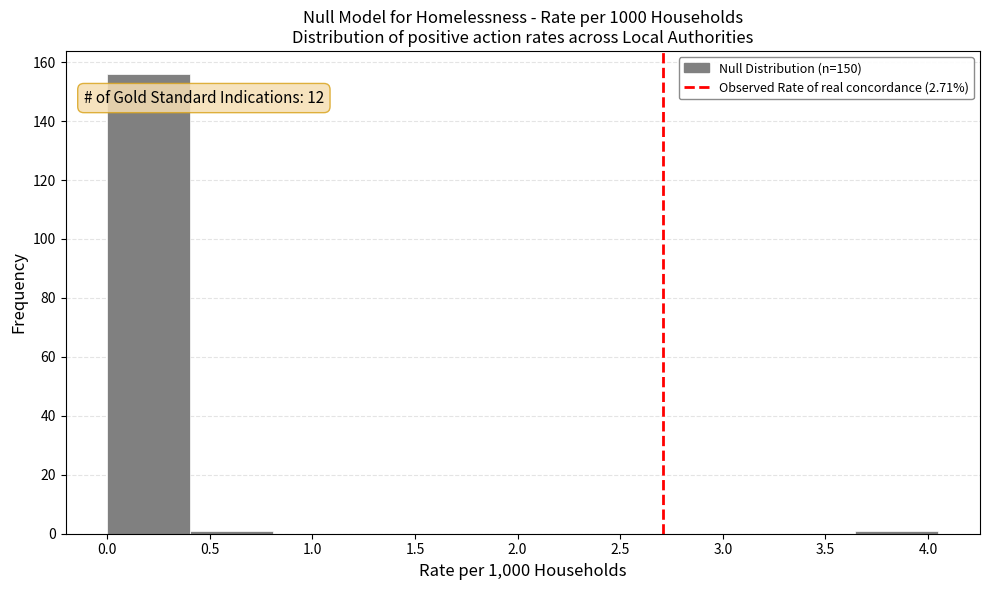

Over which range of the x-axis is the bar tallest?

0.00 to 0.40